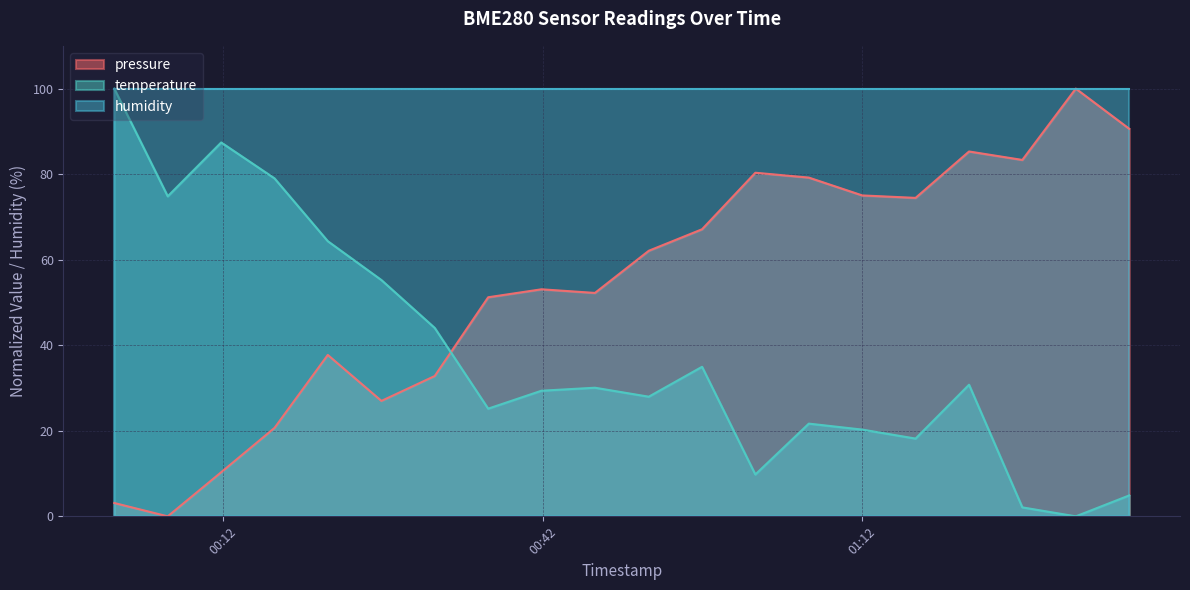

Which label corresponds to the smallest value in the chart?

2024-02-23T00:06:50